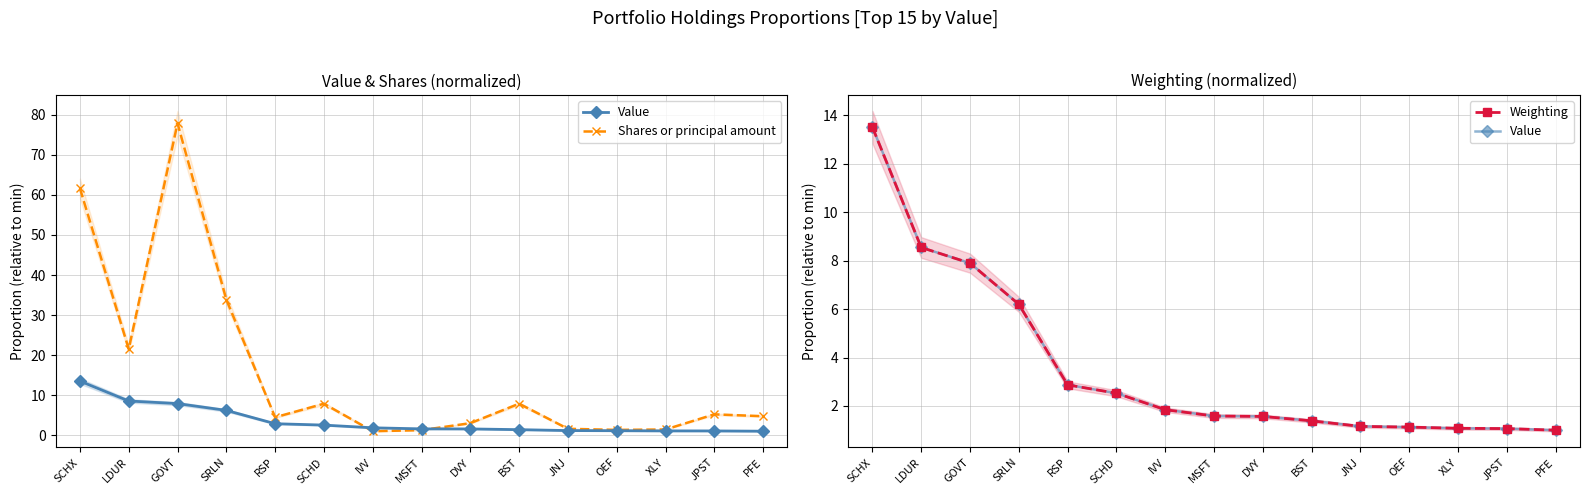

How many distinct data groups are displayed?

3